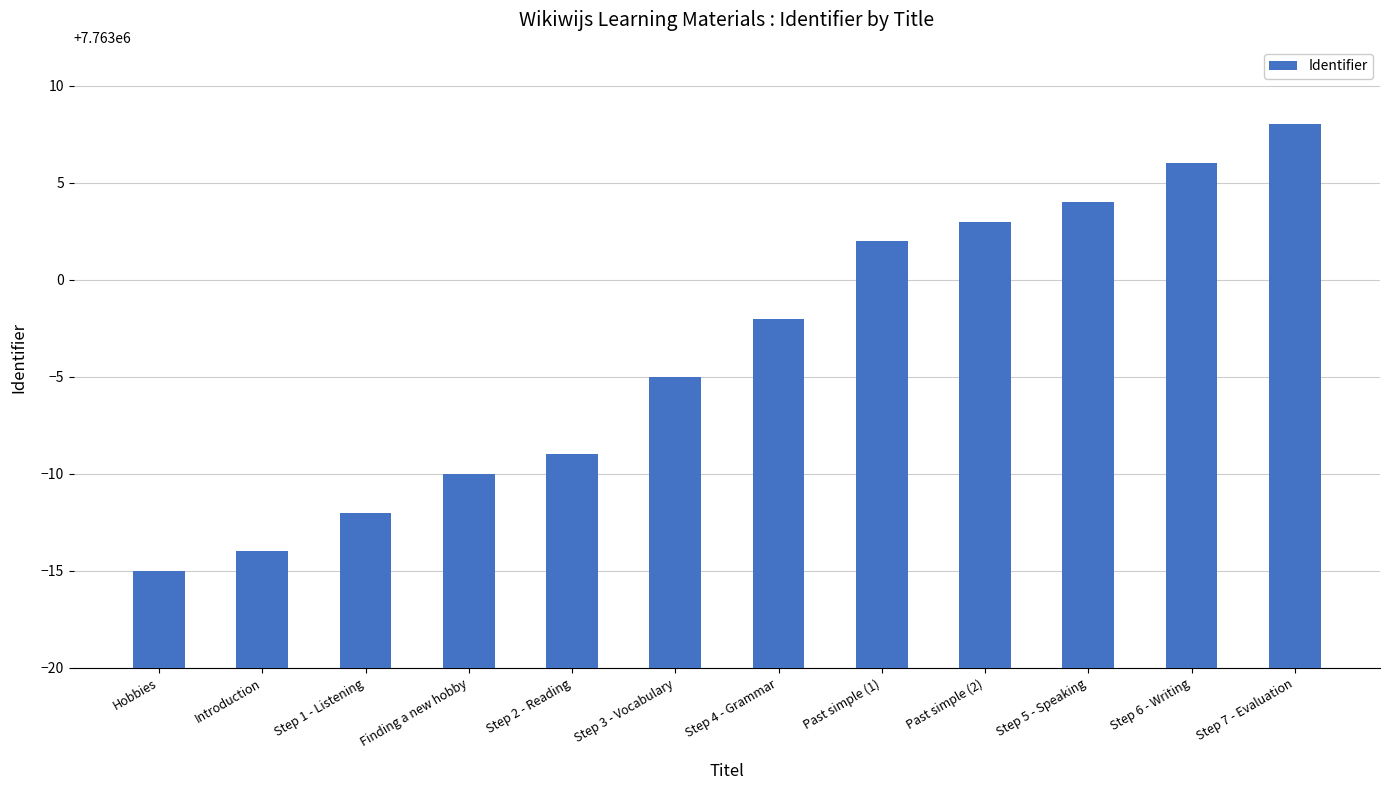

What is the difference between the maximum and minimum values?

23